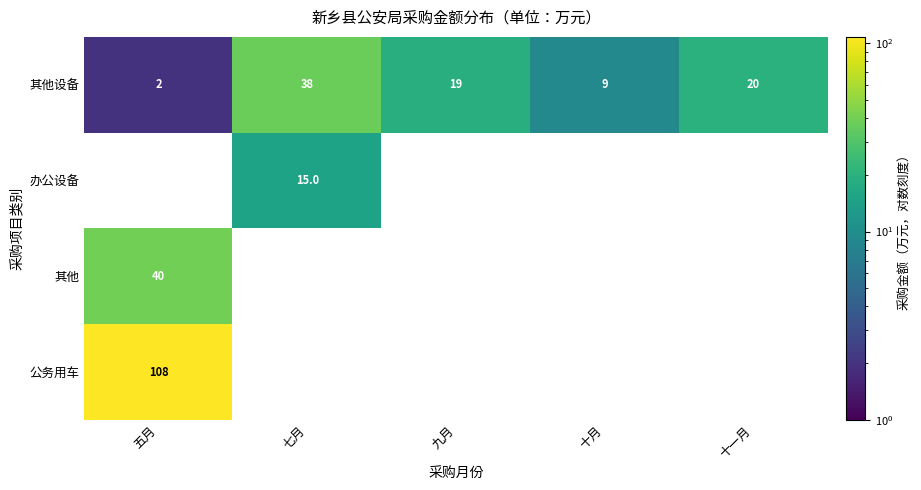

At which category does the chart reach its minimum across all series?

五月